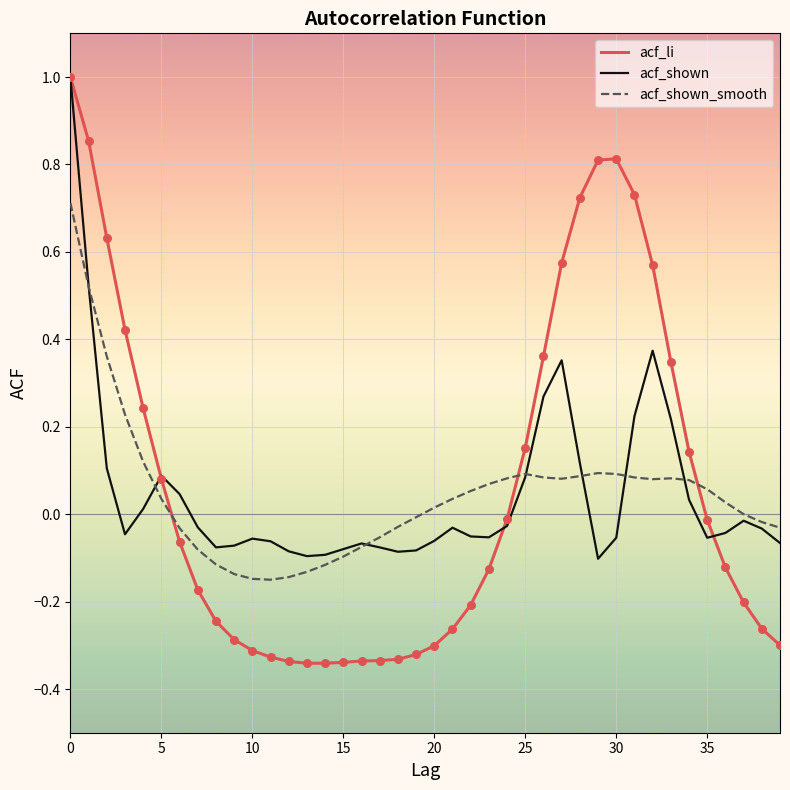

Which series has the widest spread of values?

acf_li